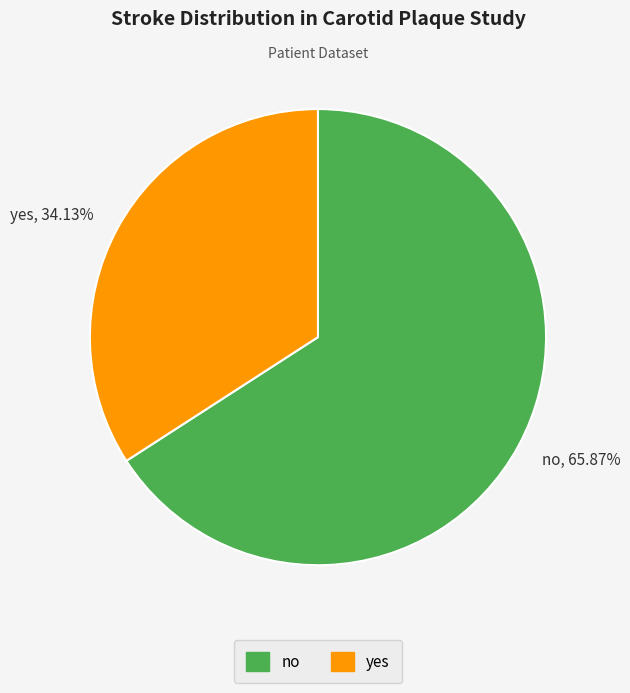

Which slice is the smallest?

yes